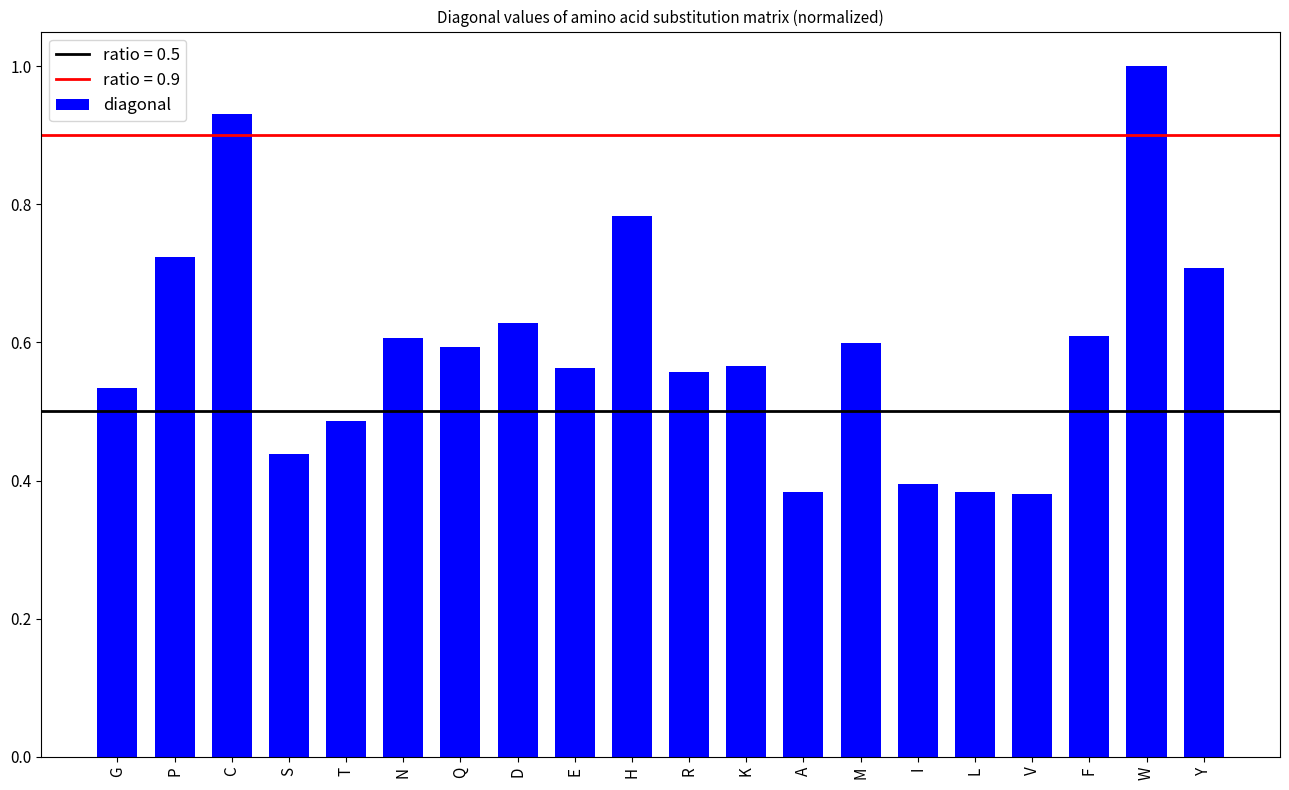

Which has a higher value, L or S?

S